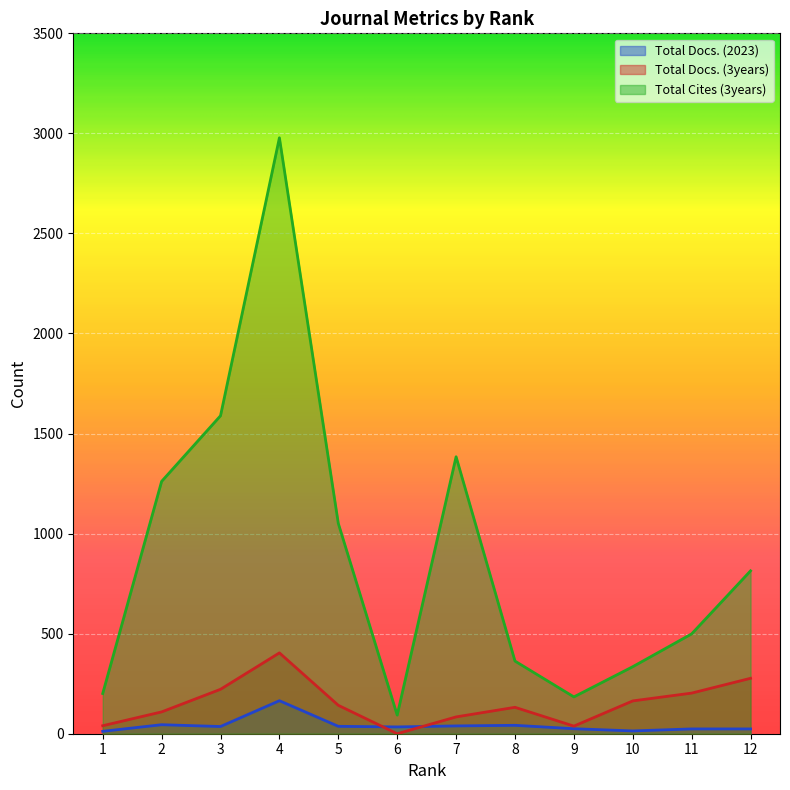

What are all the series names shown in the legend?

Total Docs. (2023), Total Docs. (3years), Total Cites (3years)